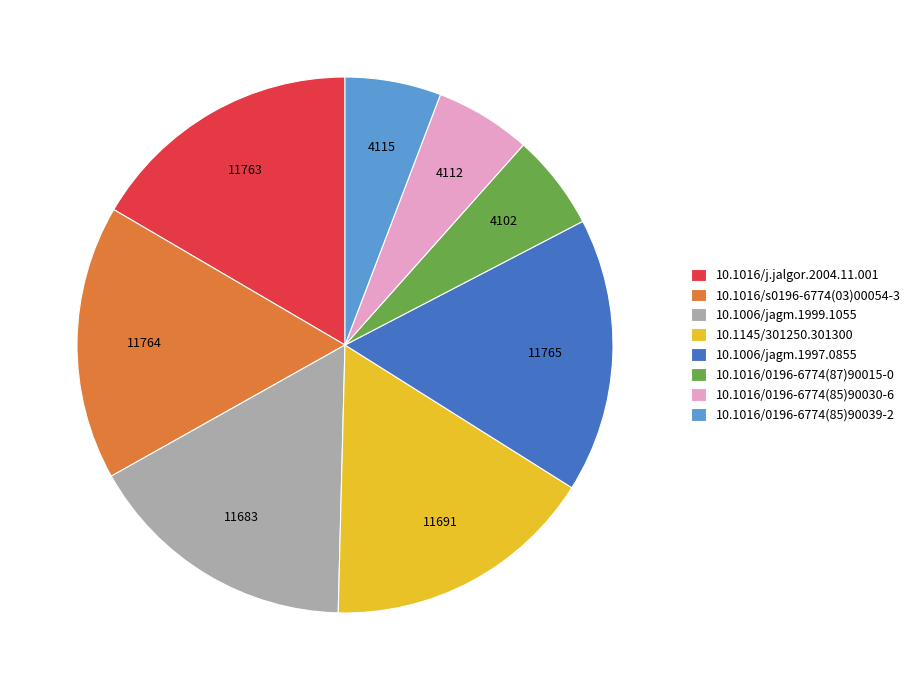

How many slices are in this pie chart?

8